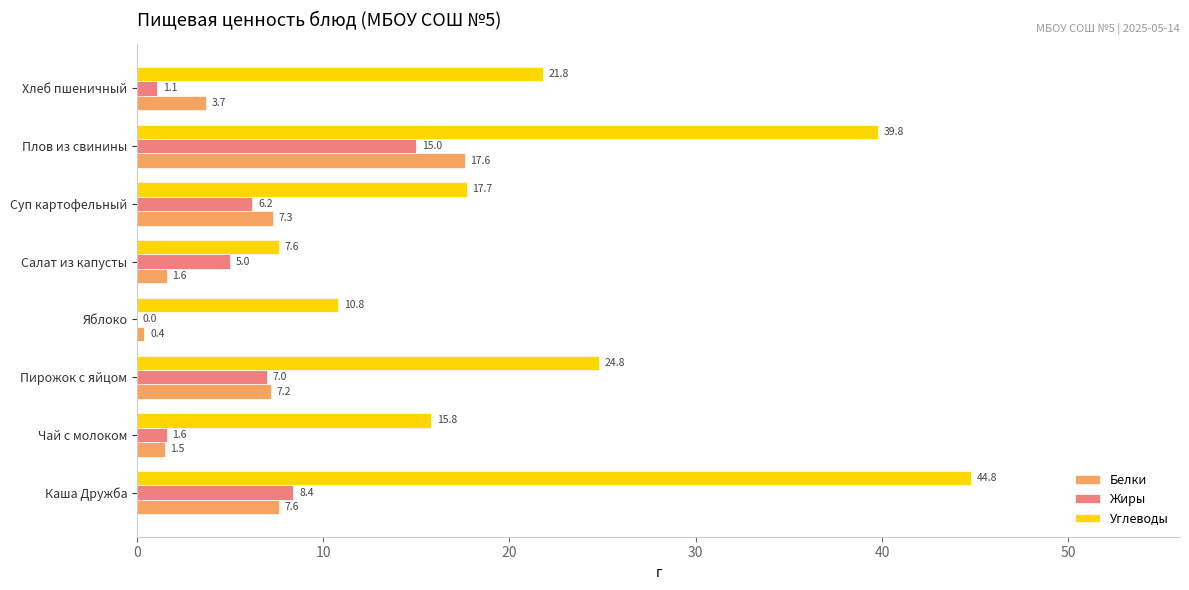

What are all the series names shown in the legend?

Белки, Жиры, Углеводы